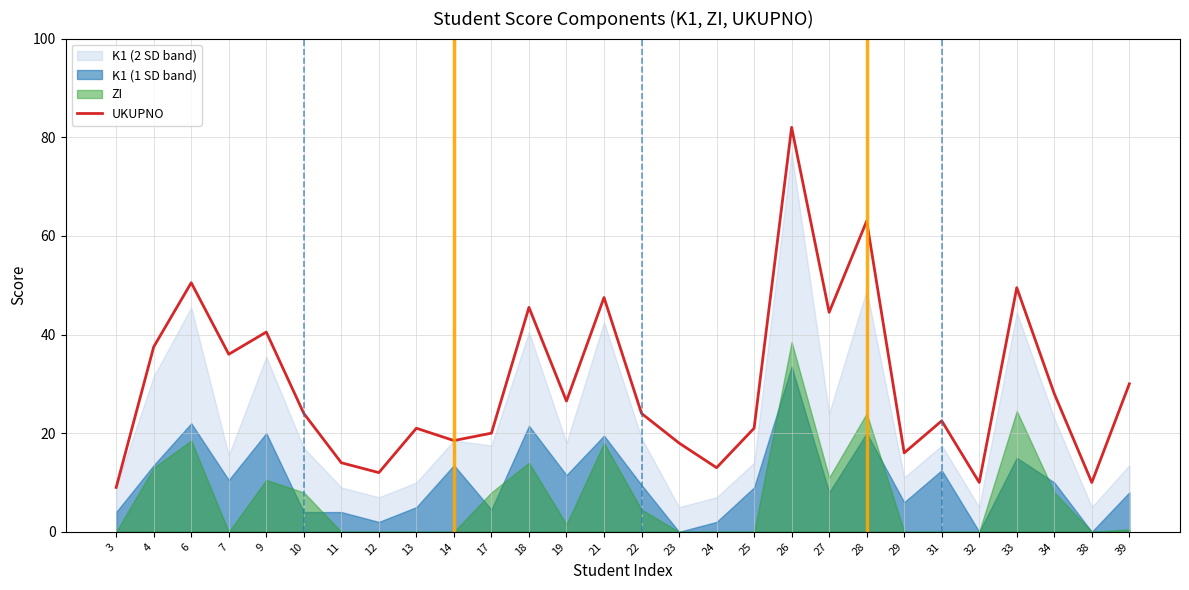

At which label does the data first exceed 24?

4